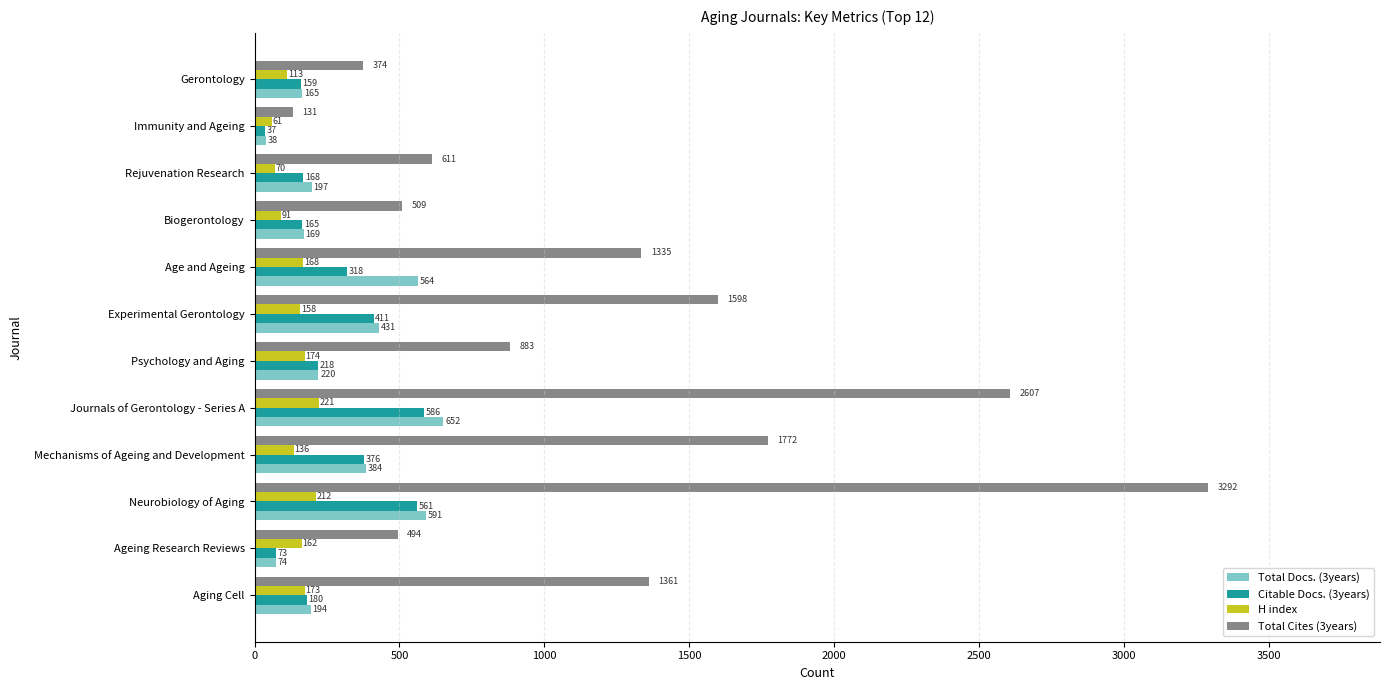

Is the value of Citable Docs. (3years) at Gerontology greater than the value of Total Cites (3years) at Rejuvenation Research?

No